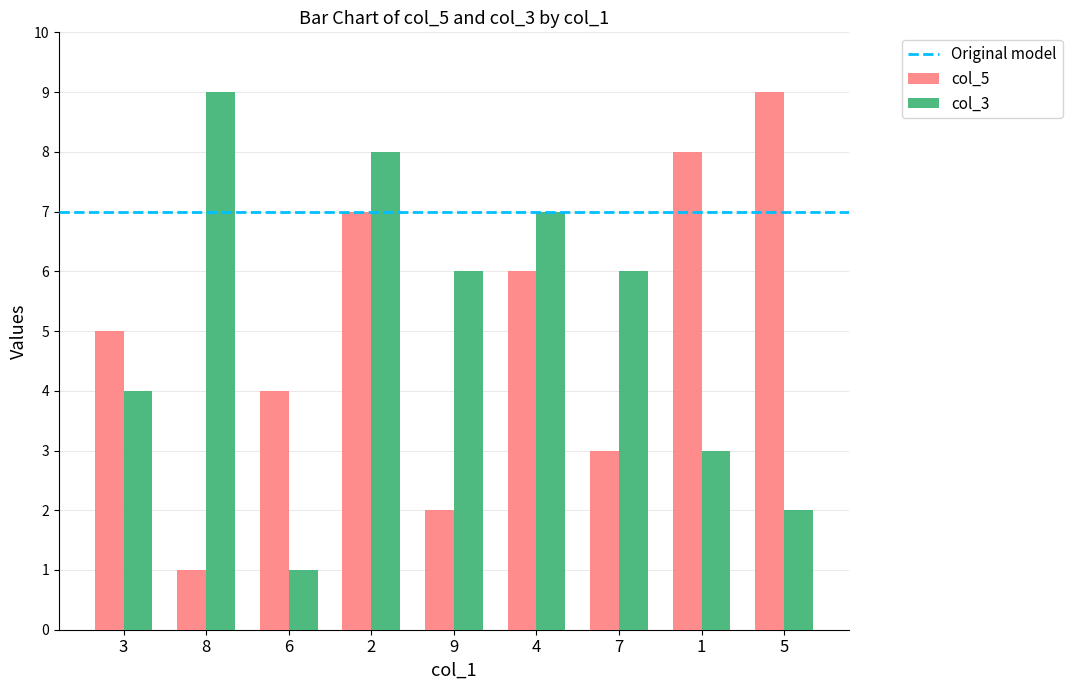

What is the label of the 1st bar from the right?

5